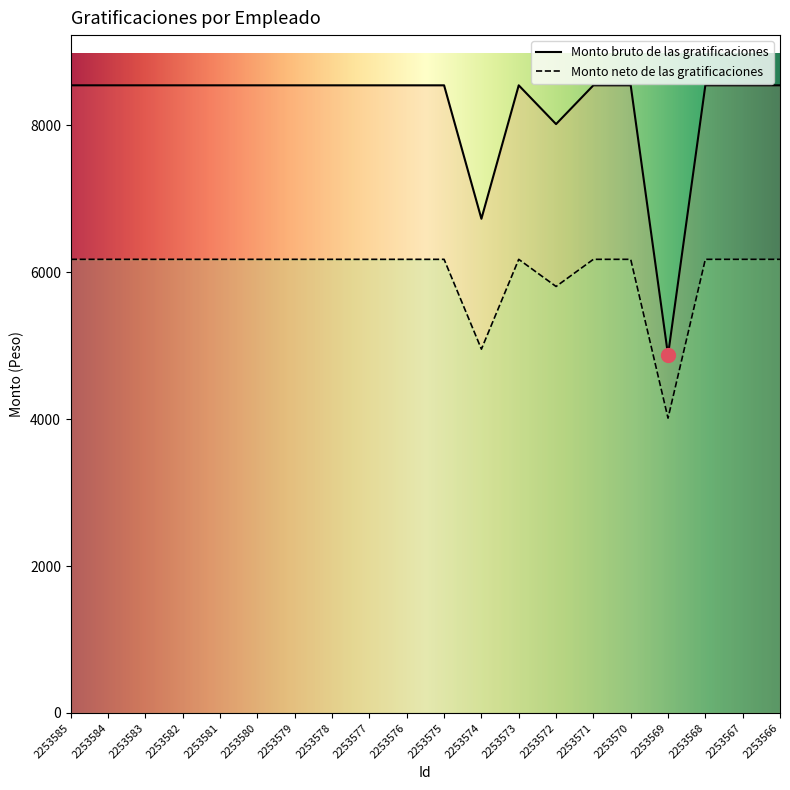

List the labels in order of Monto bruto de las gratificaciones value, smallest first.

2253569, 2253574, 2253572, 2253585, 2253584, 2253583, 2253582, 2253581, 2253580, 2253579, 2253578, 2253577, 2253576, 2253575, 2253573, 2253571, 2253570, 2253568, 2253567, 2253566